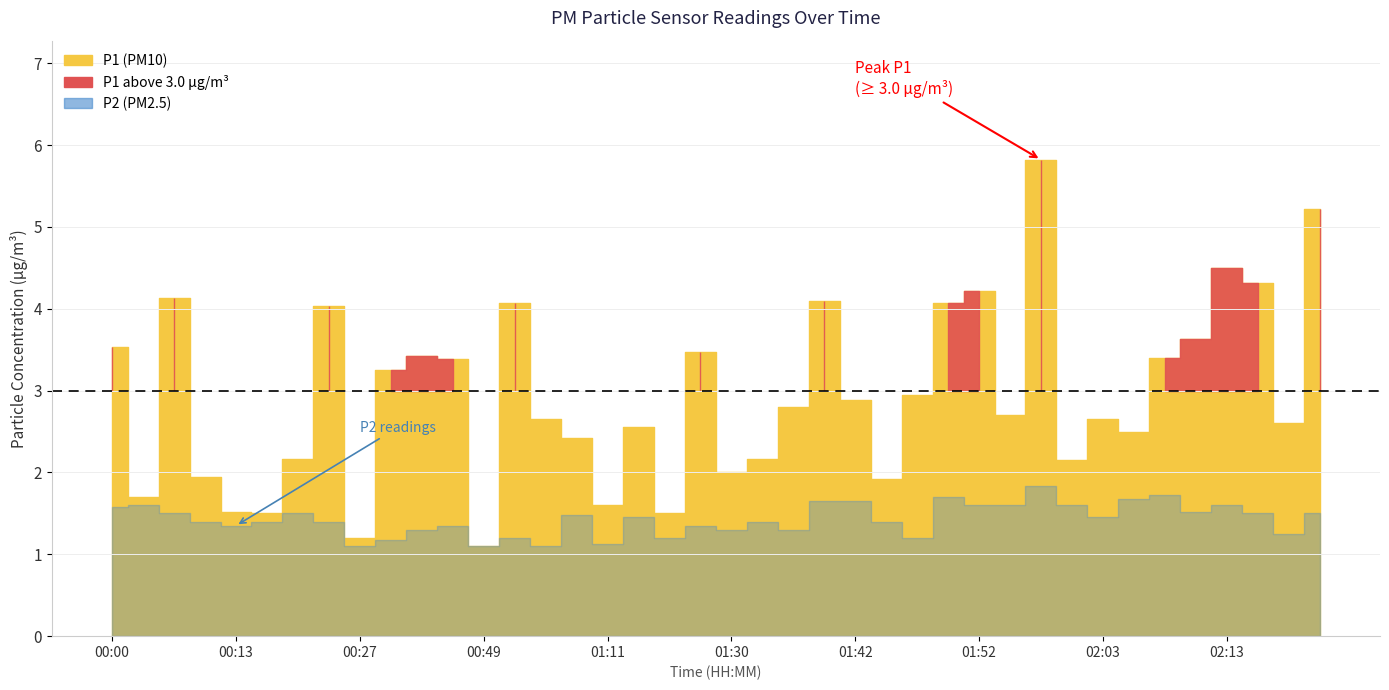

True or false: P1 and P2 intersect in this chart.

False